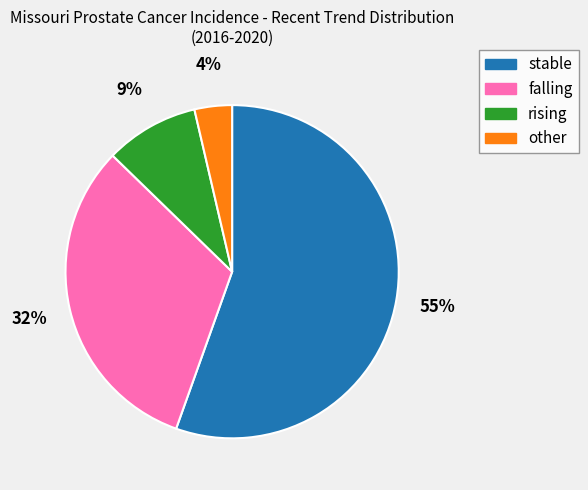

Is the sum of other and falling greater than half?

No